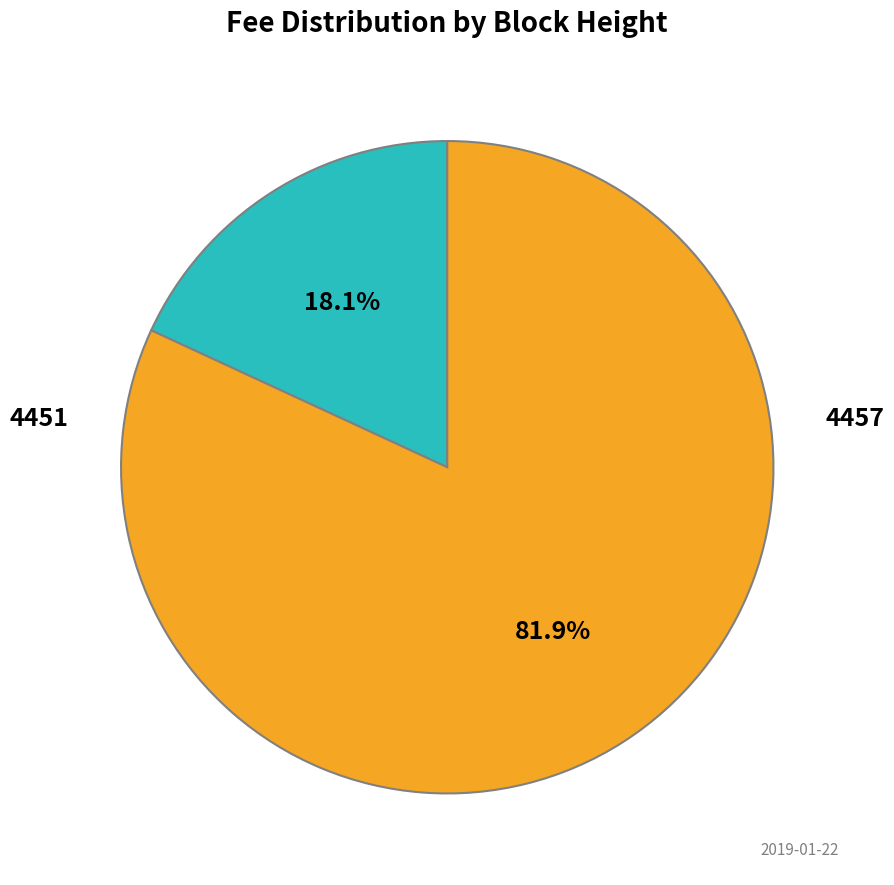

Count the number of slices in the pie.

2